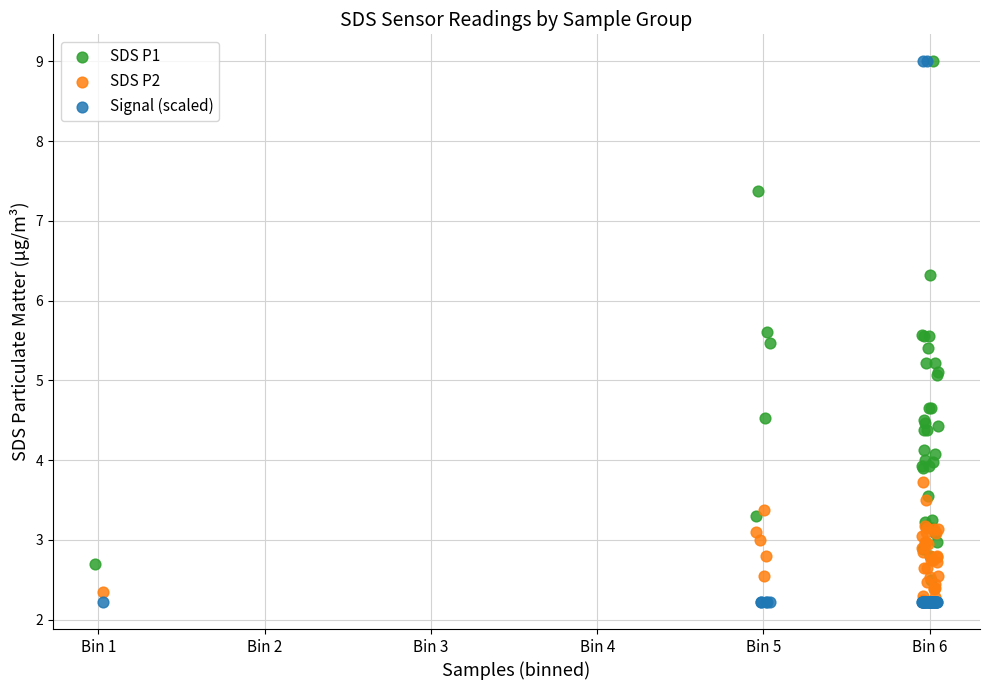

What are all the series names shown in the legend?

SDS P1, SDS P2, Signal (scaled)